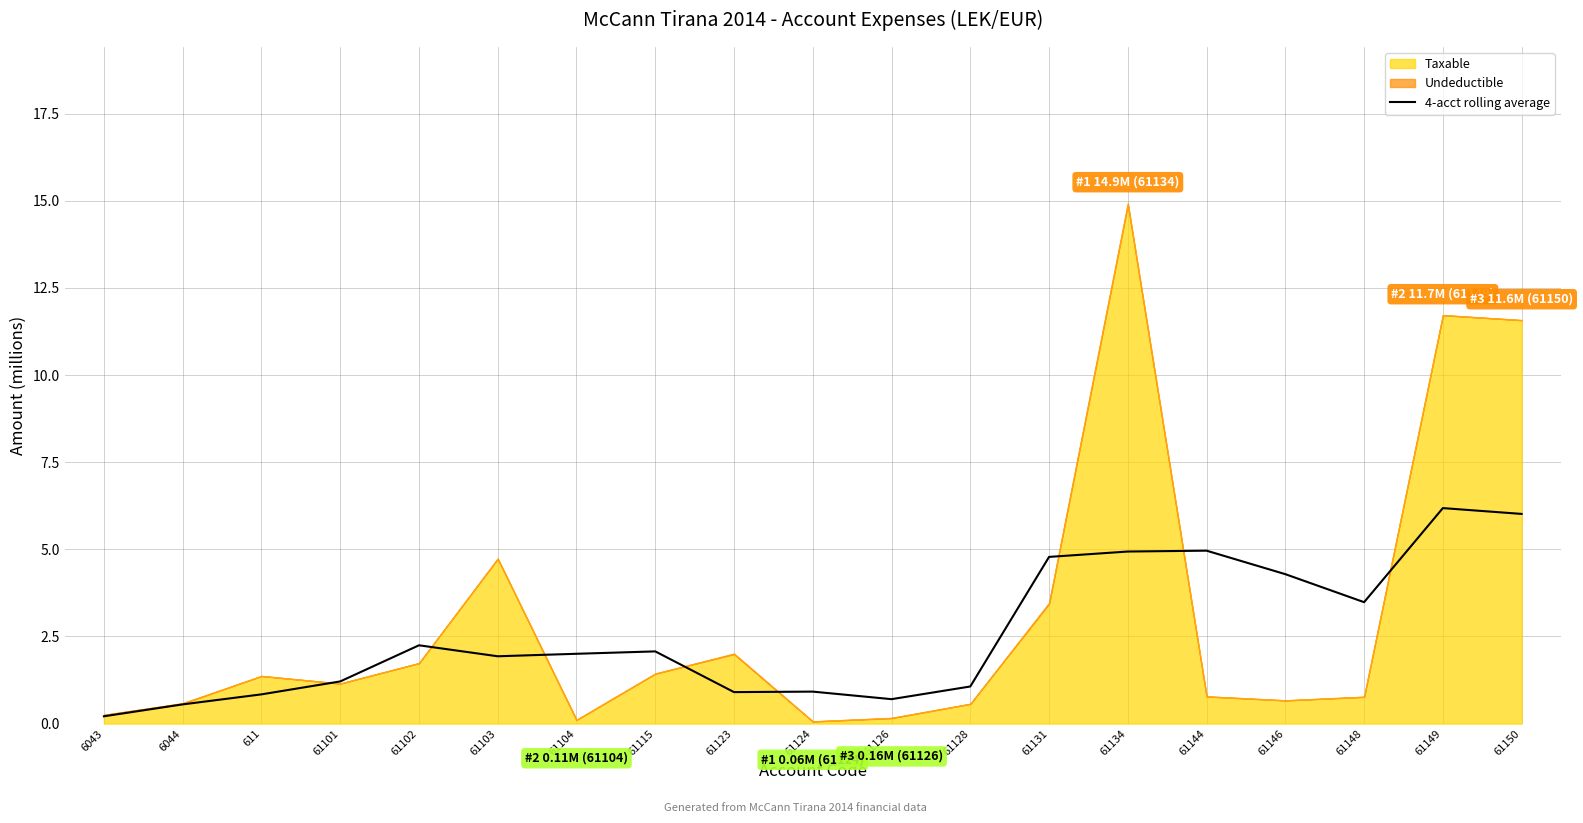

The chart shows a value of 0.2 at 6043. True or false?

True